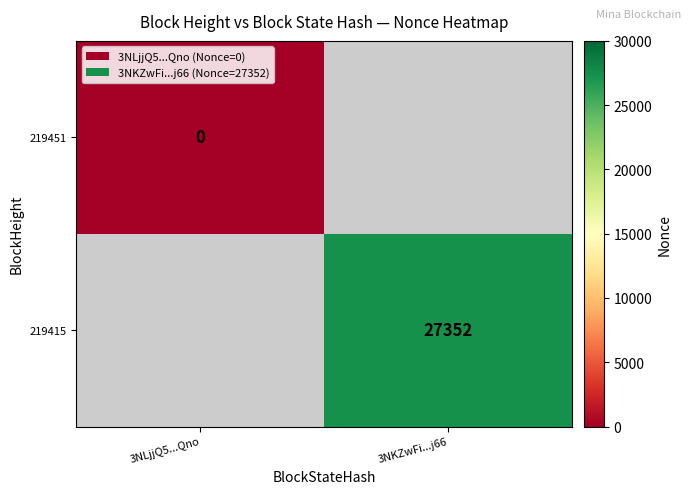

The value of 219415 at 3NKZwFi...j66 is 6111. True or false?

False